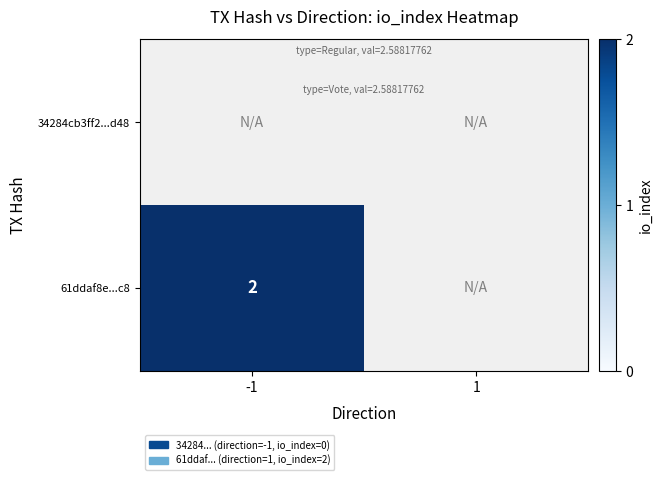

What is the maximum value shown in the chart?

2.0